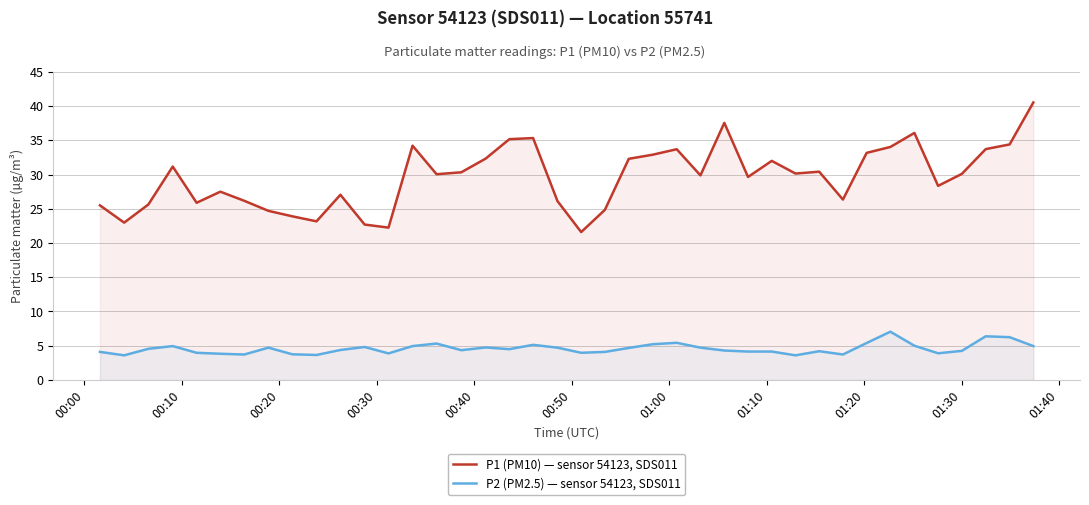

True or false: P2 (PM2.5) — sensor 54123, SDS011 and P1 (PM10) — sensor 54123, SDS011 intersect in this chart.

False